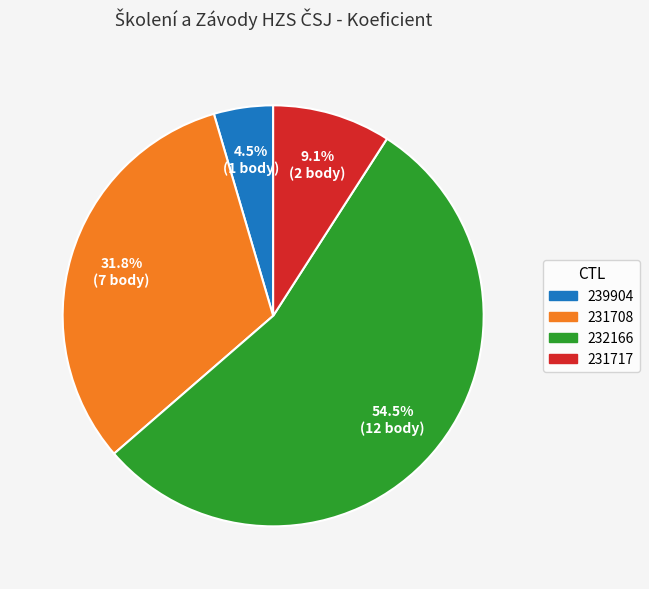

What is the ratio of the value at 232166 to the value at 231708?

1.7